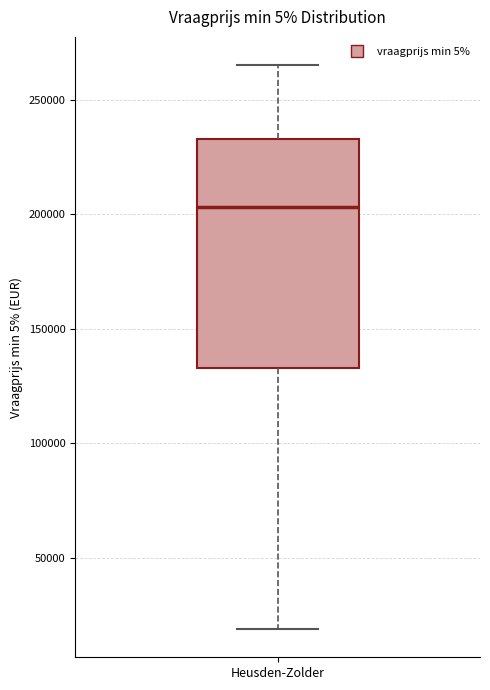

Read this box plot against the y-axis: the position of the median line, the range covered by the box, and the ends of both whiskers. The values are not printed on the chart, so give them approximately, as read against the axis.

median 205000, box 135000 to 235000, whiskers 20000 to 265000